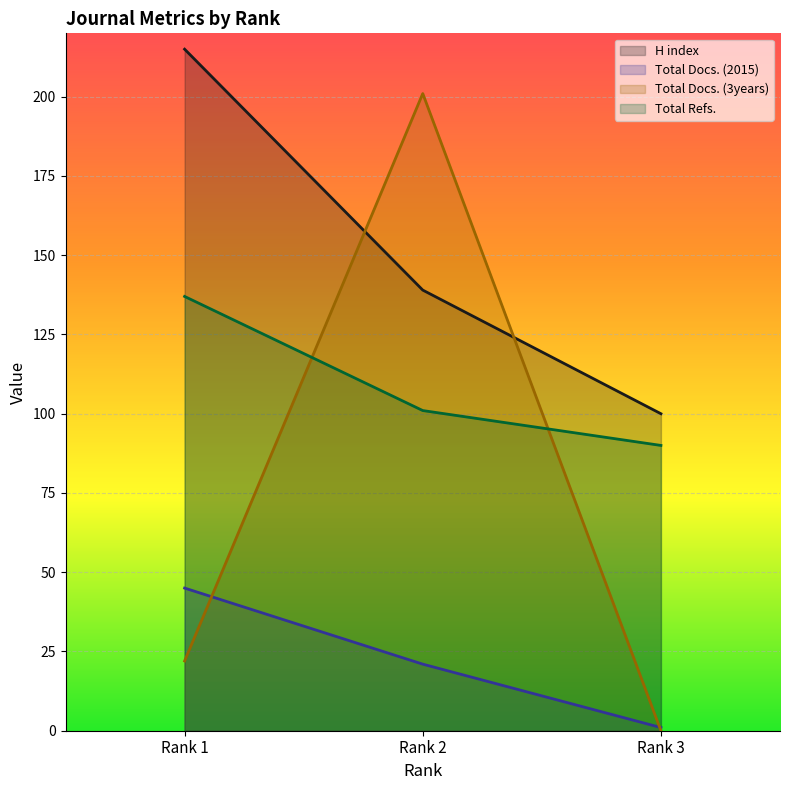

What is the approximate value of Total Docs. (3years) at Rank 2?

201